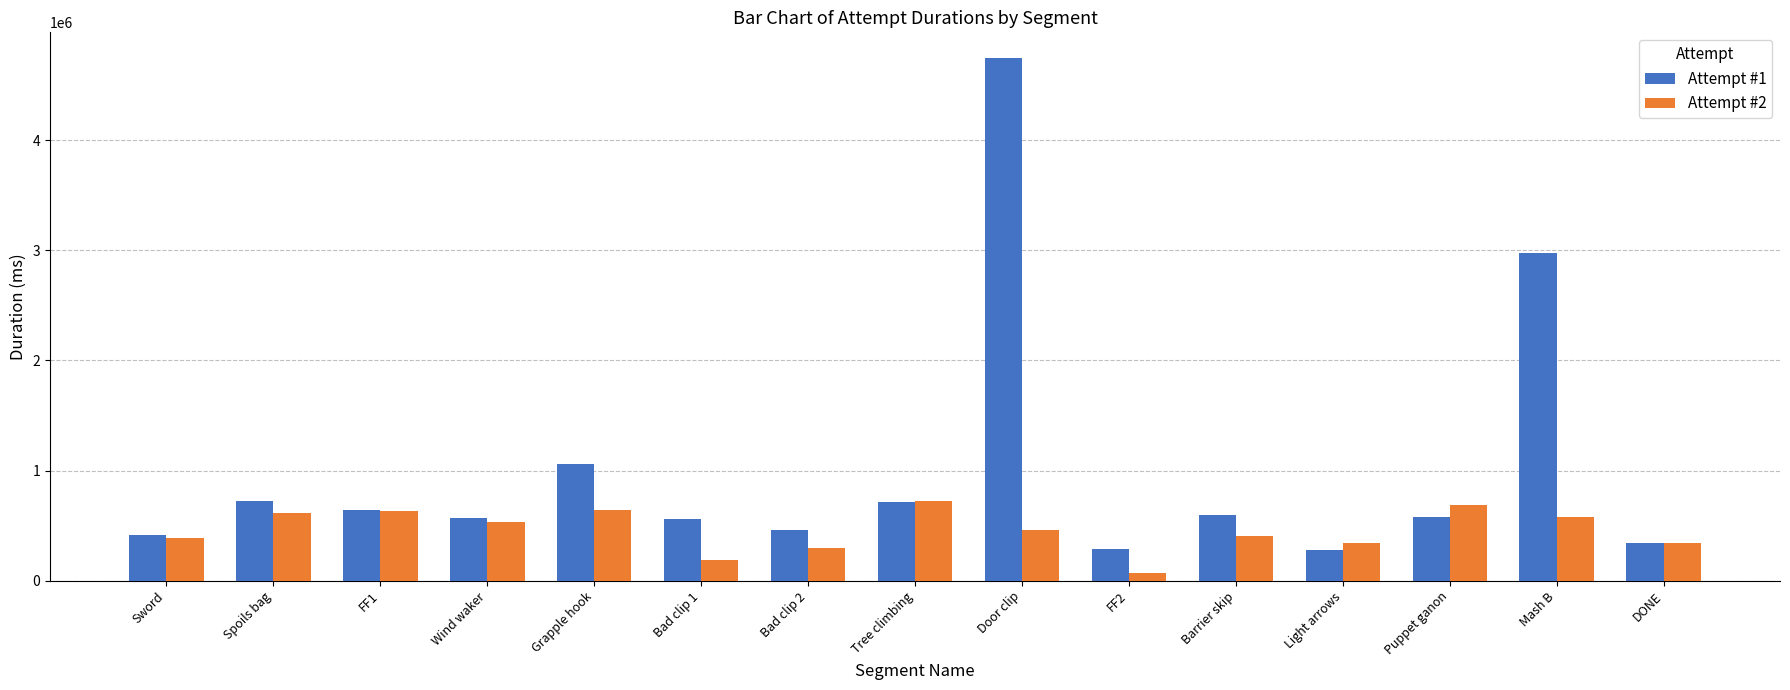

What is the average value of the Attempt #1 series?

996587